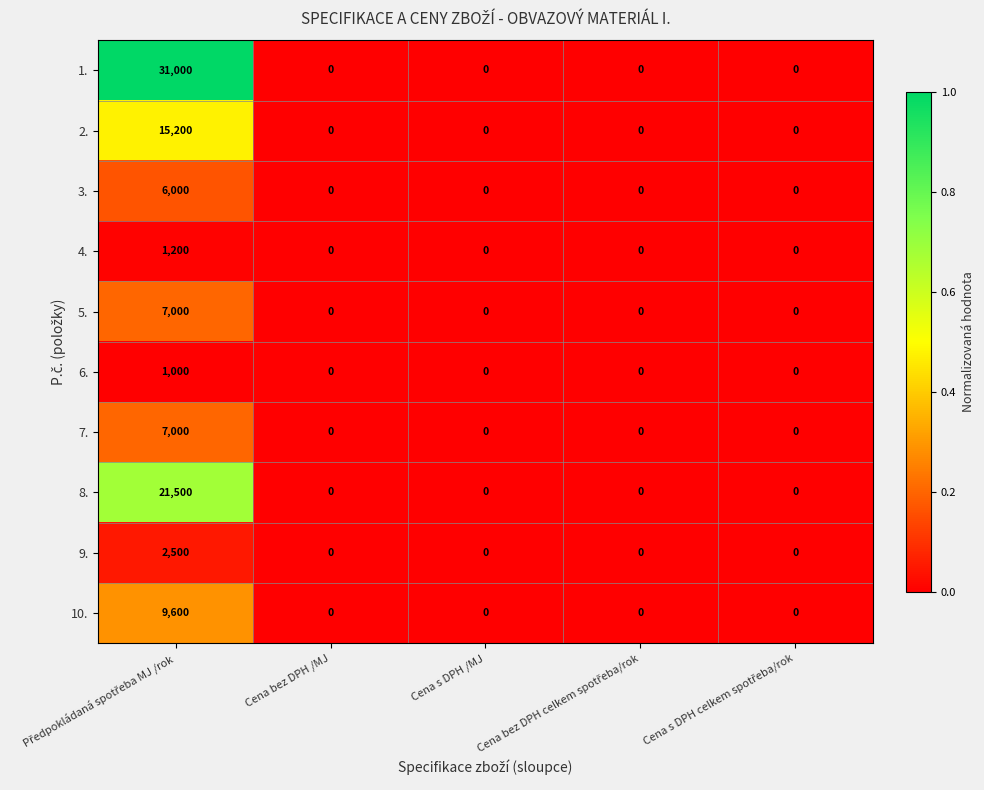

True or false: 4. has a value of -408 at Cena s DPH /MJ.

False